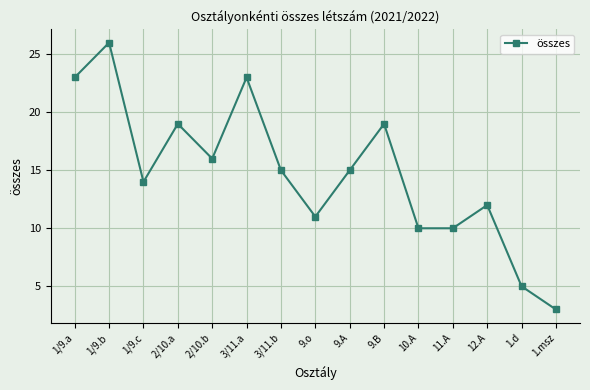

Read the value at 2/10.a, to the nearest 5.

20